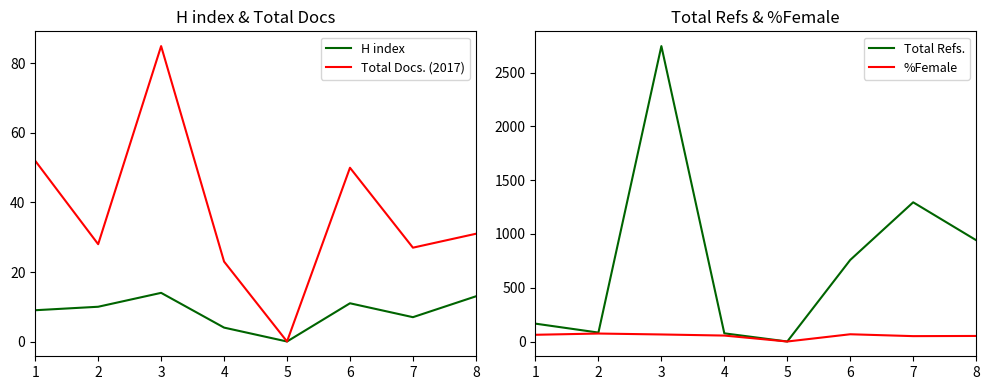

What is the average value of the Total Docs. (2017) series?

37